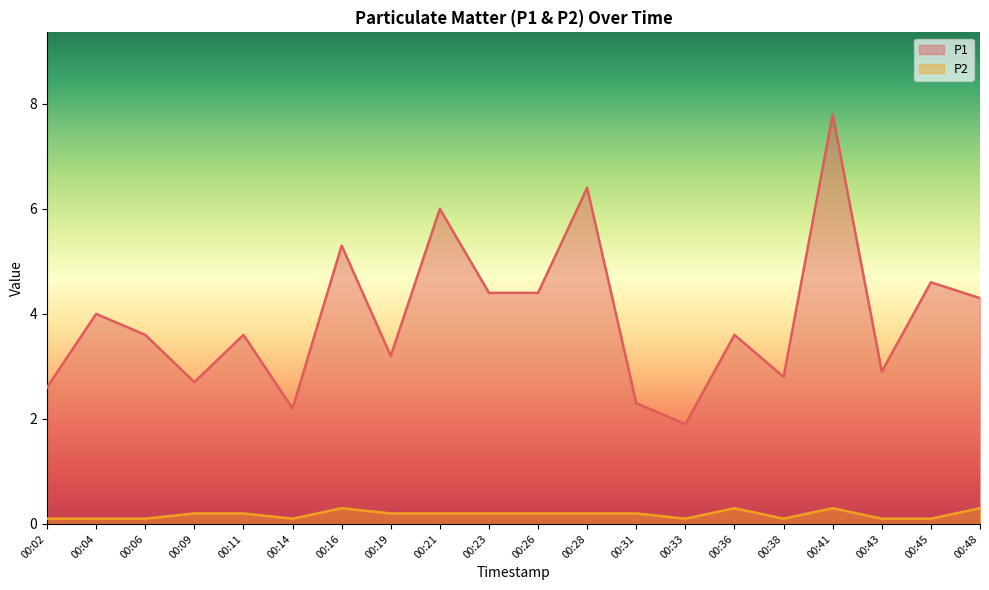

What are all the series names shown in the legend?

P1, P2